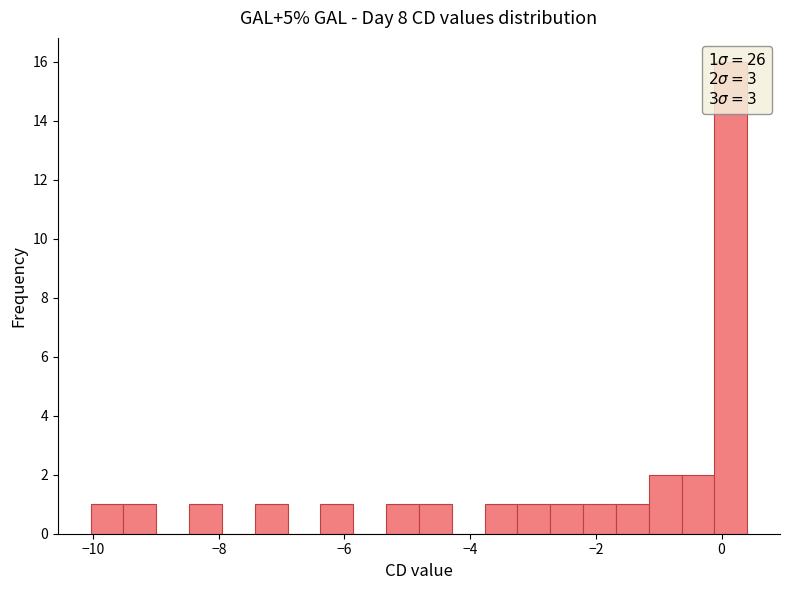

Around what value on the x-axis is the tallest bar? Give the approximate position of its centre, as read against the axis.

0.2